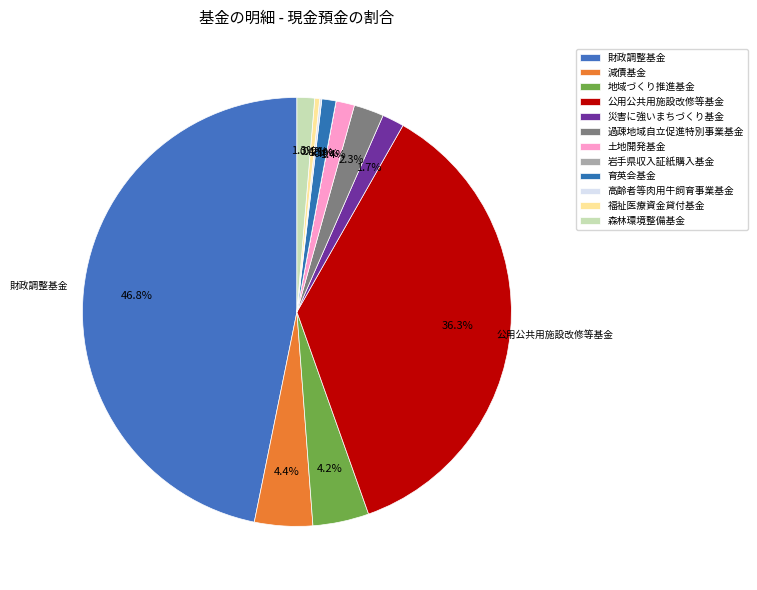

True or false: 財政調整基金 accounts for 47% of the total.

True